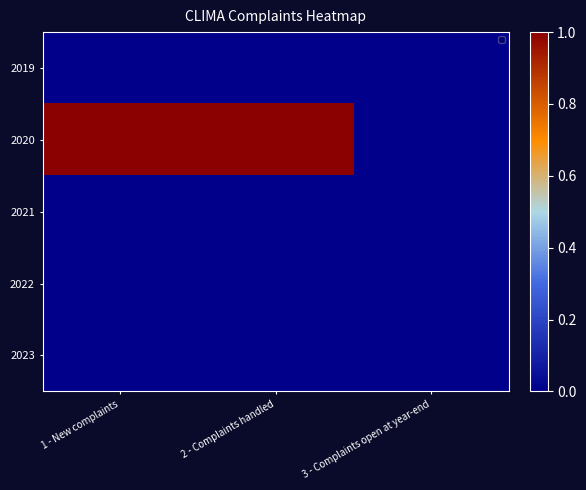

What is the greatest value displayed?

1